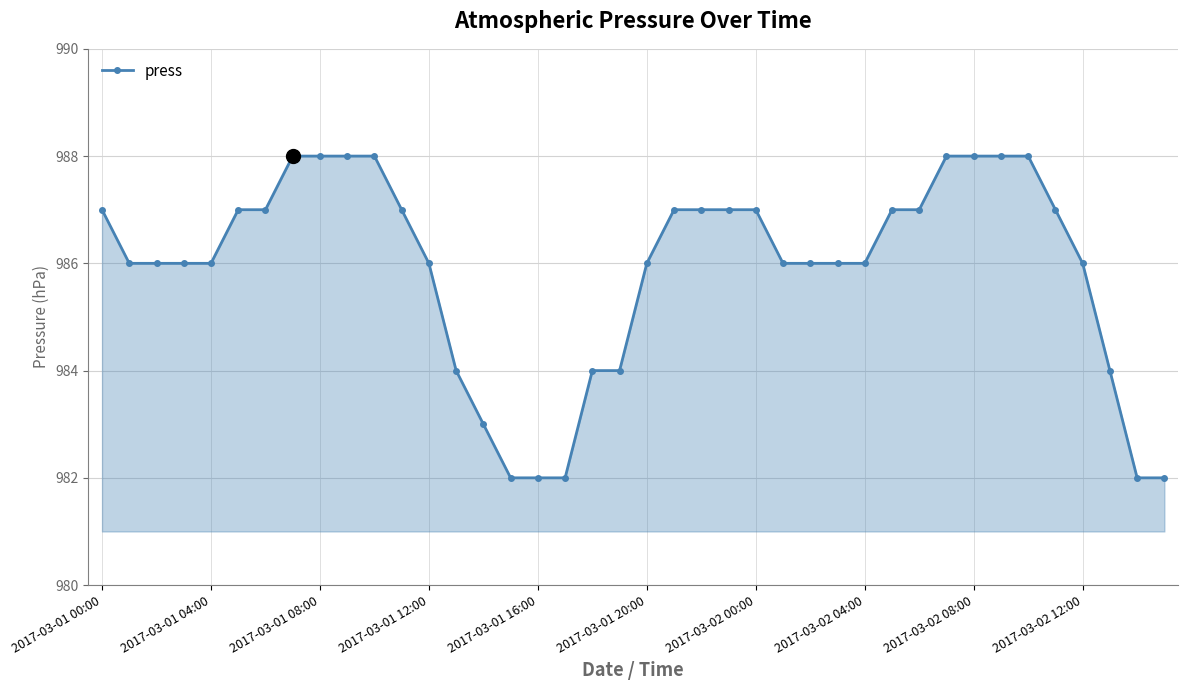

What is the difference between the maximum and minimum values?

6